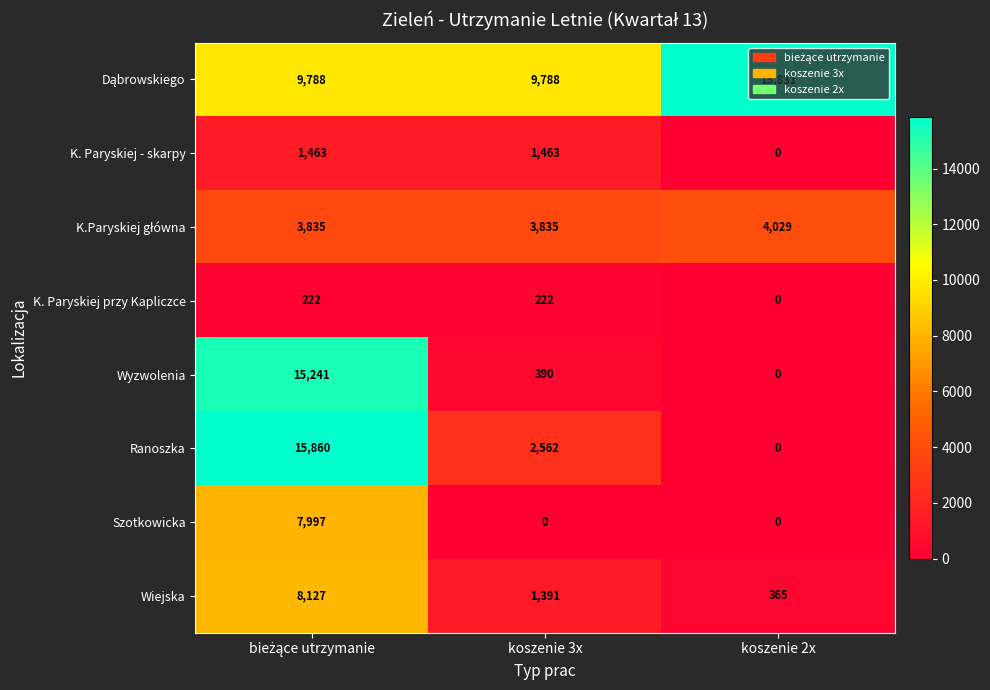

What is the sum of the K. Paryskiej przy Kapliczce values at koszenie 2x and koszenie 3x?

222